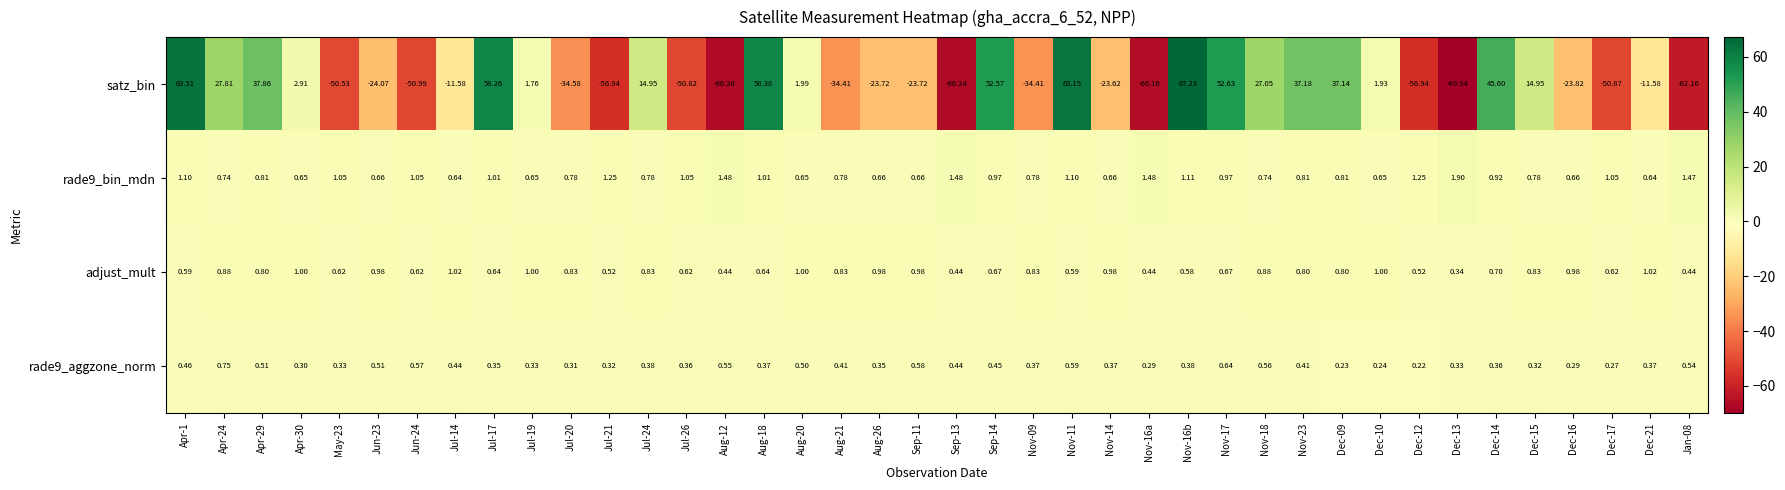

Which series changed the most between Apr-30 and Dec-21?

satz_bin